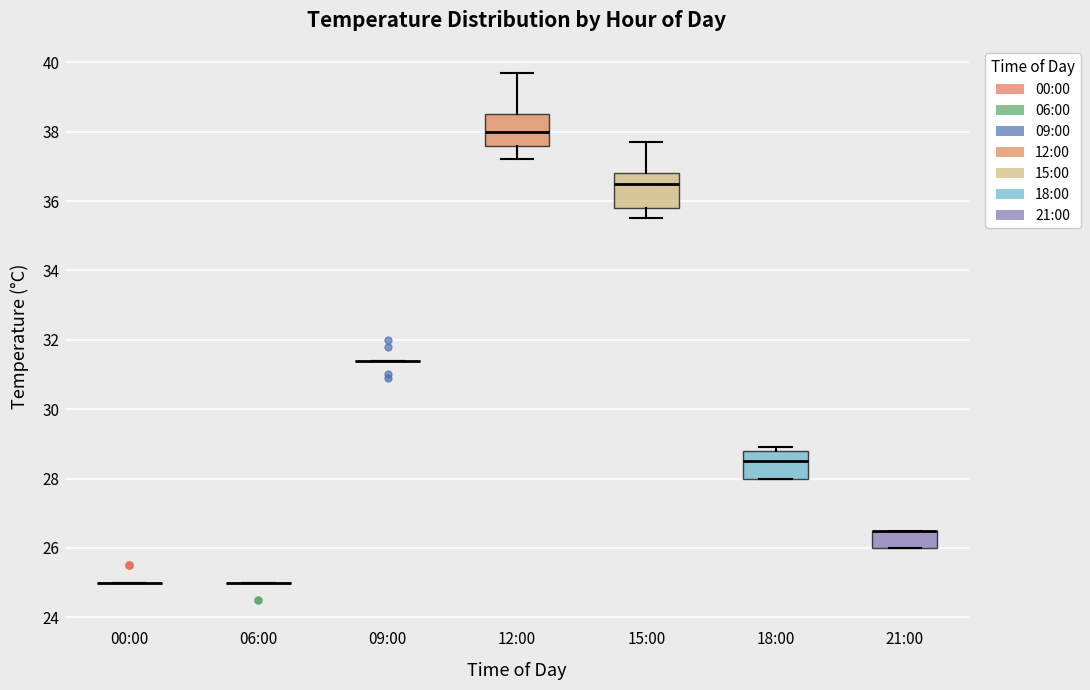

Reading left to right, read every box against the y-axis: the position of its median line, the range the box covers, and the ends of its whiskers. The values are not printed on the chart, so give them approximately, as read against the axis.

00:00: box collapsed to a line at 25.0, whiskers 25.0 to 25.0
06:00: box collapsed to a line at 25.0, whiskers 25.0 to 25.0
09:00: box collapsed to a line at 31.4, whiskers 31.4 to 31.4
12:00: median 38.0, box 37.6 to 38.6, whiskers 37.2 to 39.8
15:00: median 36.6, box 35.8 to 36.8, whiskers 35.6 to 37.8
18:00: median 28.6, box 28.0 to 28.8, whiskers 28.0 to 29.0
21:00: median 26.6 (drawn on the box's upper edge), box 26.0 to 26.6, whiskers 26.0 to 26.6